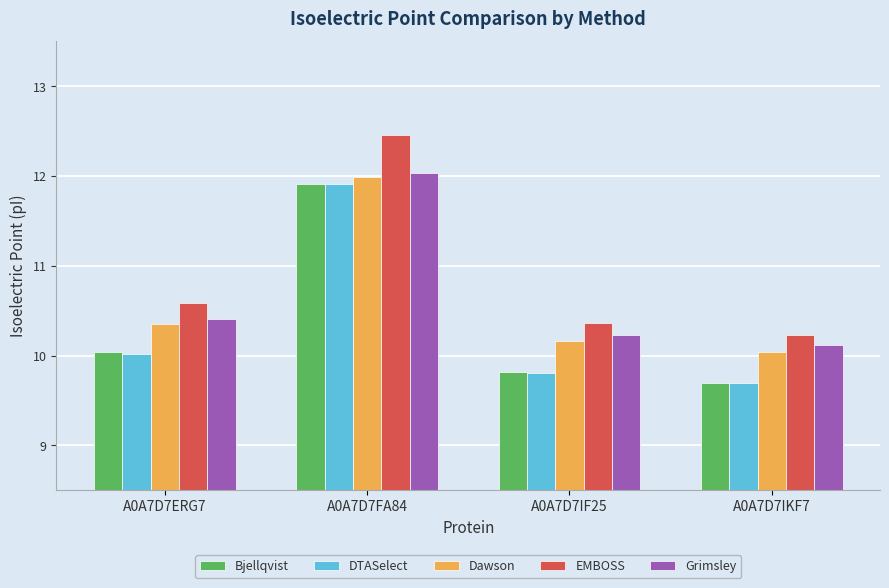

What value does the Bjellqvist series have at A0A7D7IF25?

9.8